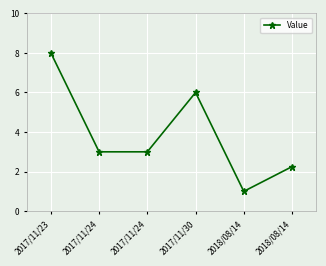

What is the smallest value displayed?

1.0